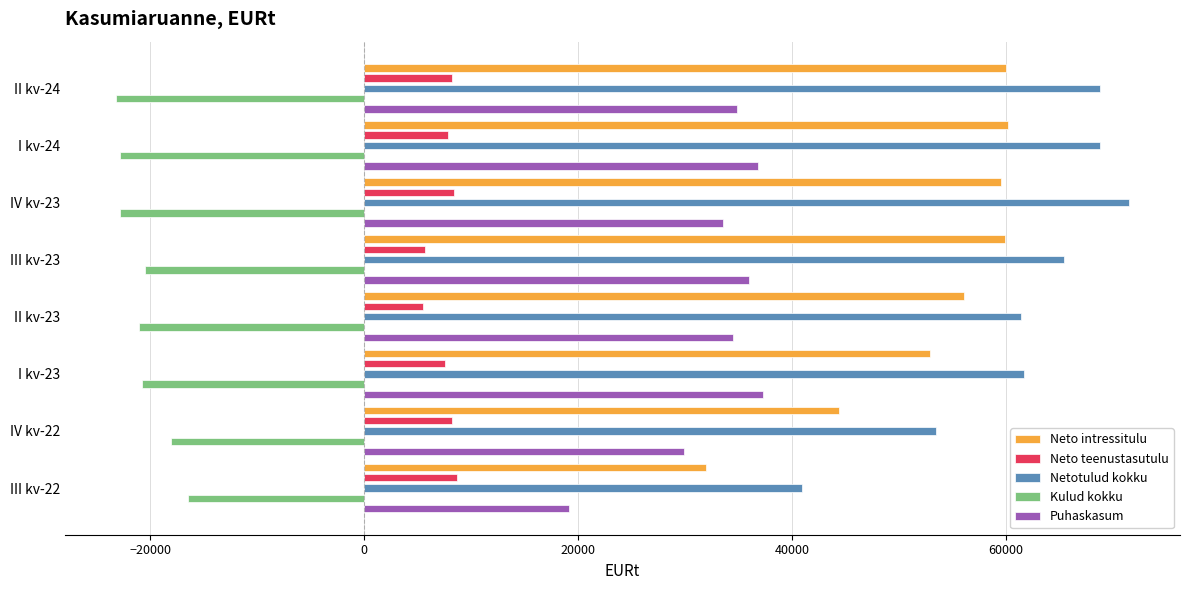

At how many categories does at least one series exceed -7397?

8